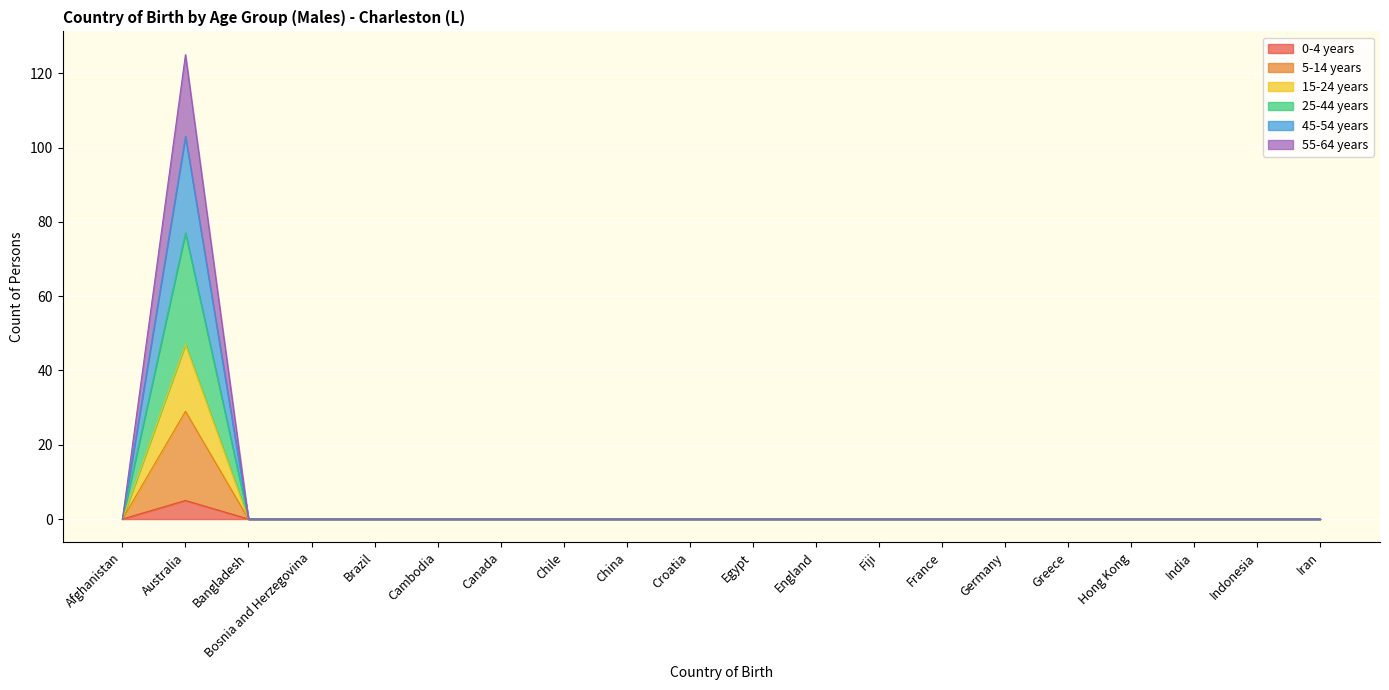

At how many categories does at least one series exceed 58?

1